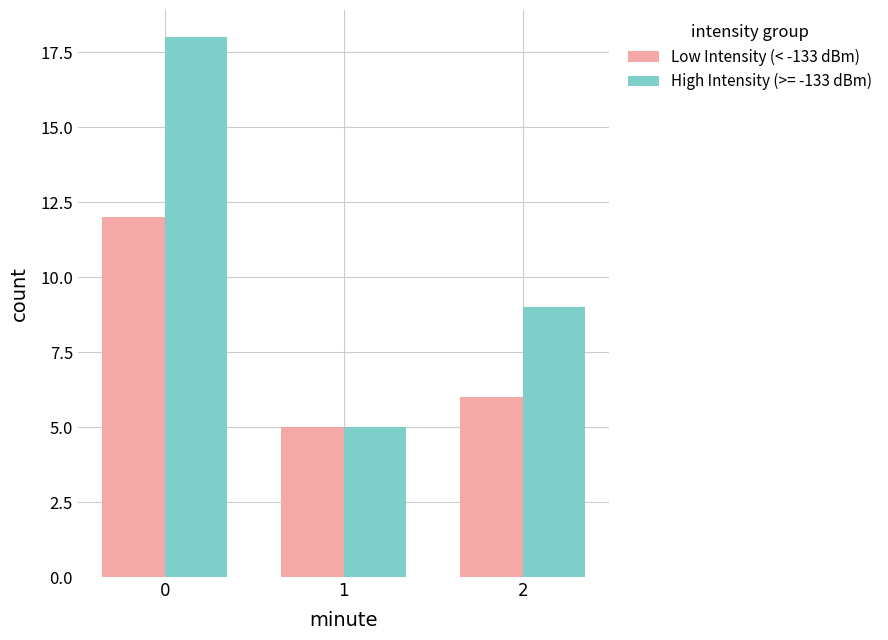

Which series changed the most between 1 and 2?

High Intensity (>= -133 dBm)